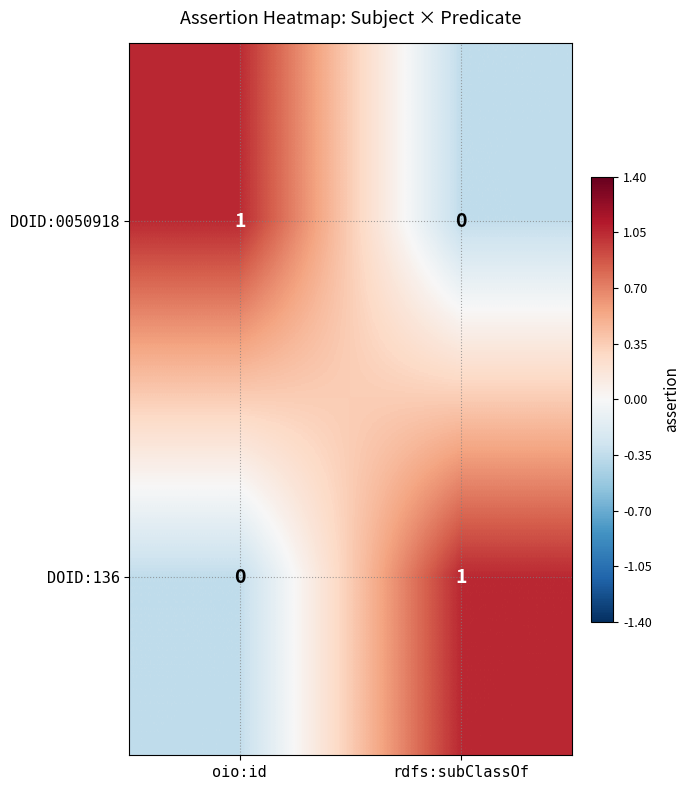

Rank the categories by DOID:136 value from lowest to highest.

oio:id, rdfs:subClassOf